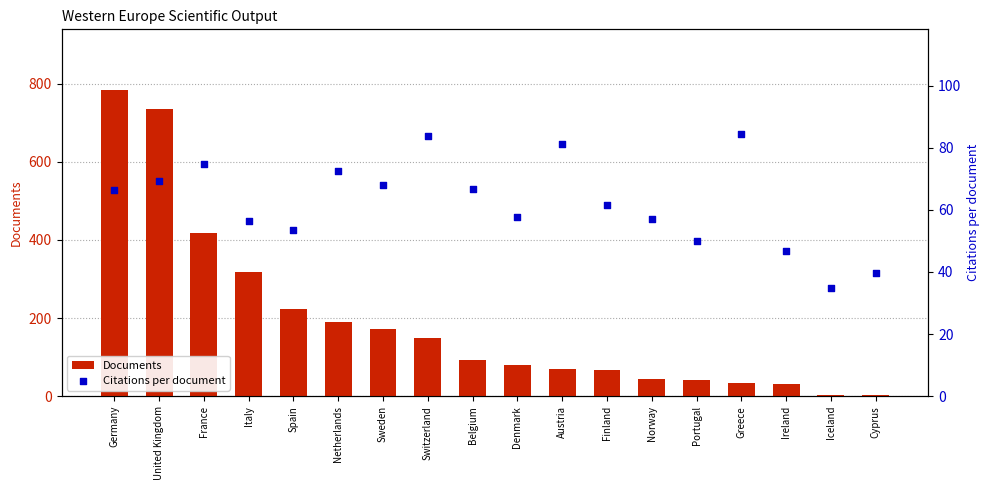

What are all the series names shown in the legend?

Documents, Citations per document